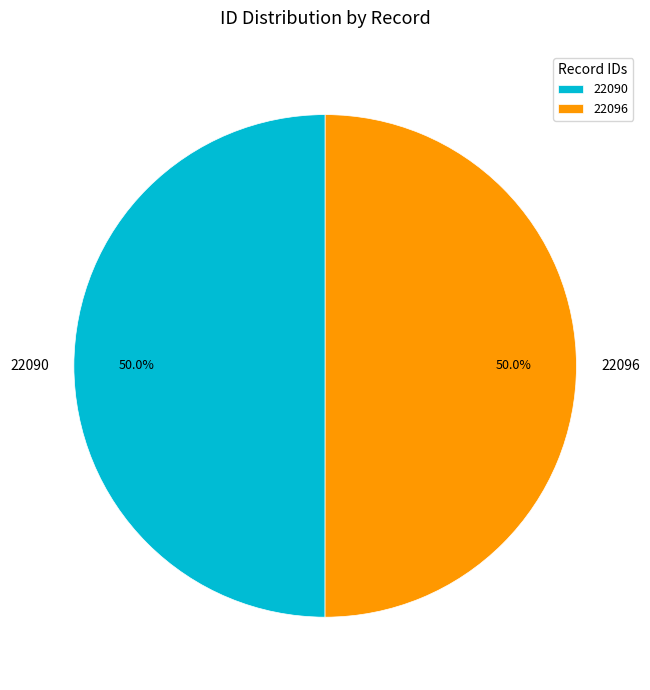

What is the ratio of the value at 22090 to the value at 22096?

1.0